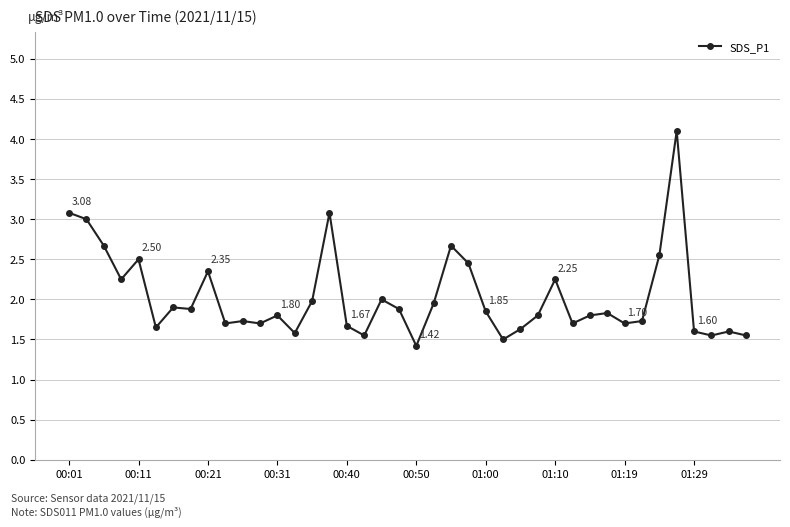

Count the number of data series in this chart.

1